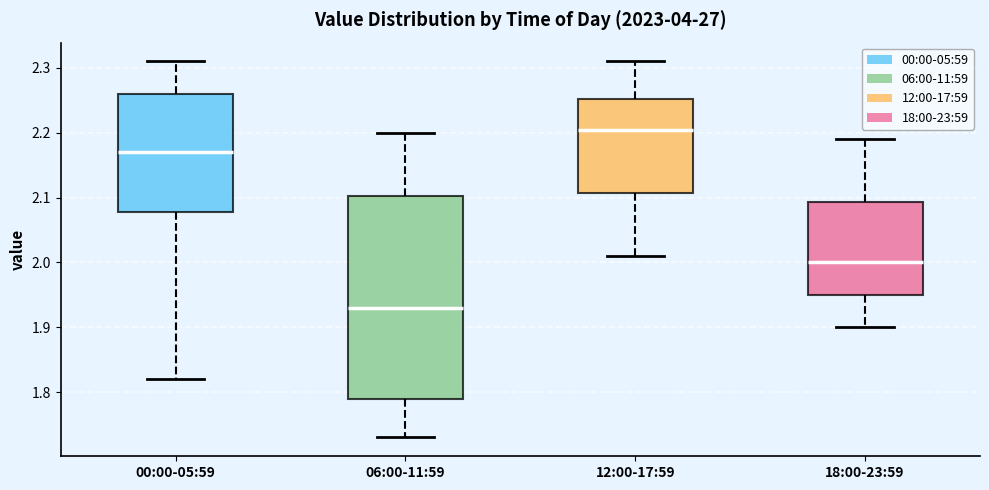

Reading left to right, transcribe this box plot: for each box, give where its median line is, the range the box spans, and where its two whiskers end, as read against the y-axis. The values are not printed on the chart, so give them approximately, as read against the axis.

00:00-05:59: median 2.17, box 2.08 to 2.26, whiskers 1.82 to 2.31
06:00-11:59: median 1.93, box 1.79 to 2.10, whiskers 1.73 to 2.20
12:00-17:59: median 2.21, box 2.11 to 2.25, whiskers 2.01 to 2.31
18:00-23:59: median 2.00, box 1.95 to 2.09, whiskers 1.90 to 2.19